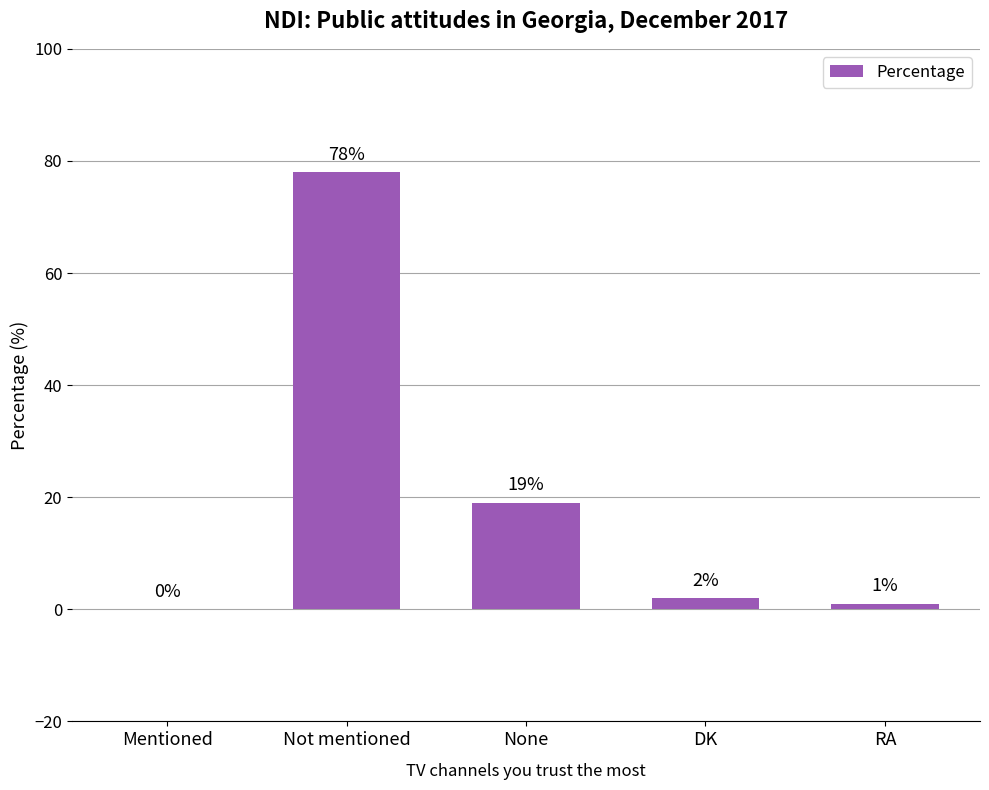

True or false: the data shows 1 at RA.

True